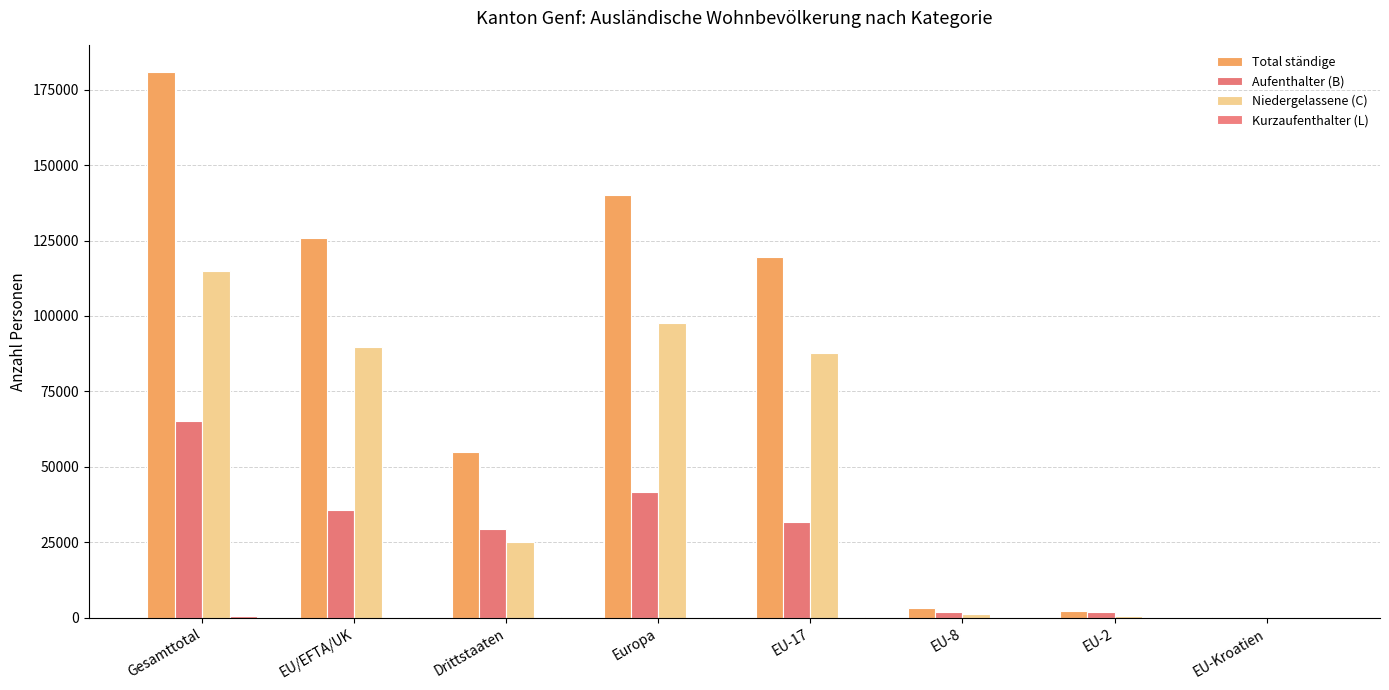

Does the chart contain stacked bars?

No